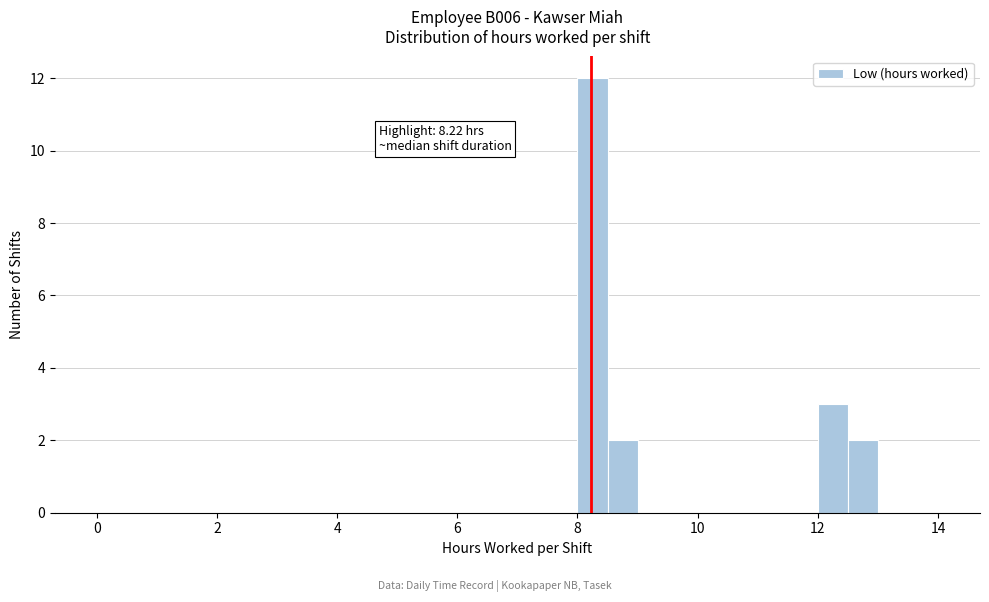

Read against the x-axis, roughly where is the centre of the tallest bar?

8.2